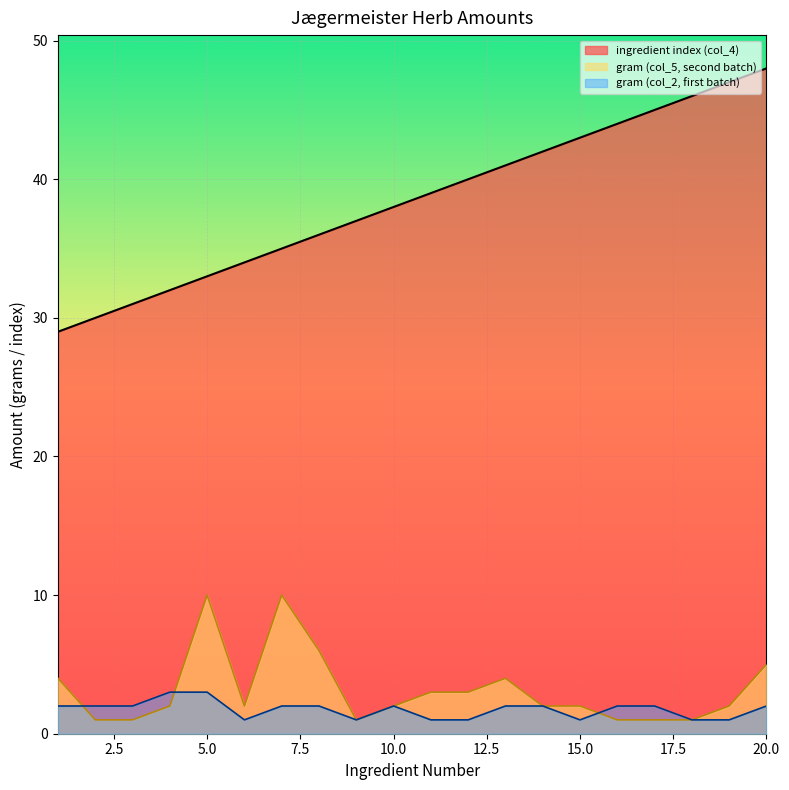

Reading left to right, list all the values displayed in this chart.

gram (col_2, first batch): 1=2	2=2	3=2	4=3	5=3	6=1	7=2	8=2	9=1	10=2	11=1	12=1	13=2	14=2	15=1	16=2	17=2	18=1	19=1	20=2
gram (col_5, second batch): 1=4	2=1	3=1	4=2	5=10	6=2	7=10	8=6	9=1	10=2	11=3	12=3	13=4	14=2	15=2	16=1	17=1	18=1	19=2	20=5
ingredient index (col_4): 1=29	2=30	3=31	4=32	5=33	6=34	7=35	8=36	9=37	10=38	11=39	12=40	13=41	14=42	15=43	16=44	17=45	18=46	19=47	20=48